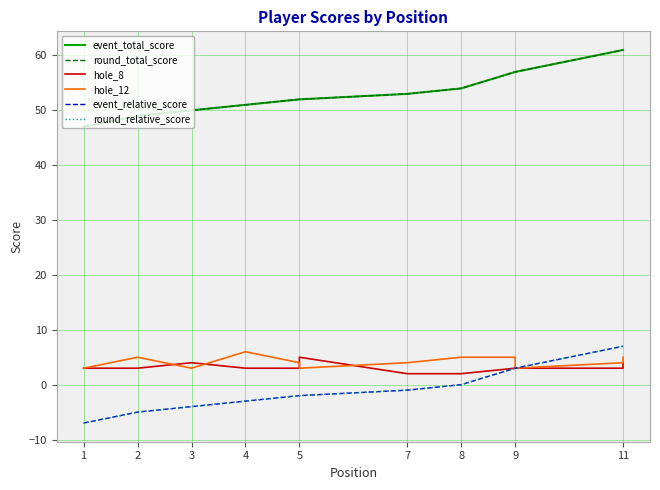

What is the average value of the hole_12 series?

4